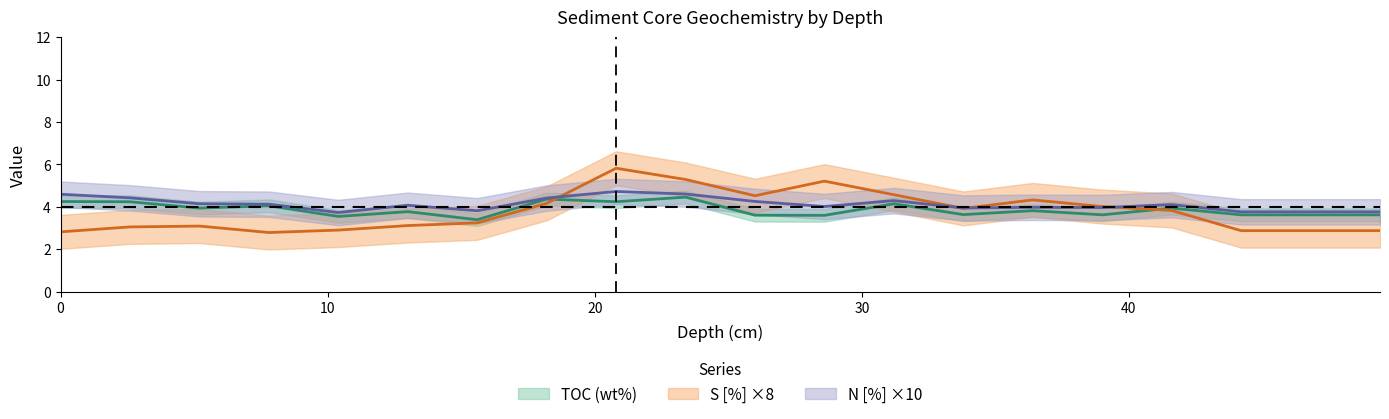

True or false: N [%] has more than 2 points higher than both neighbors.

True